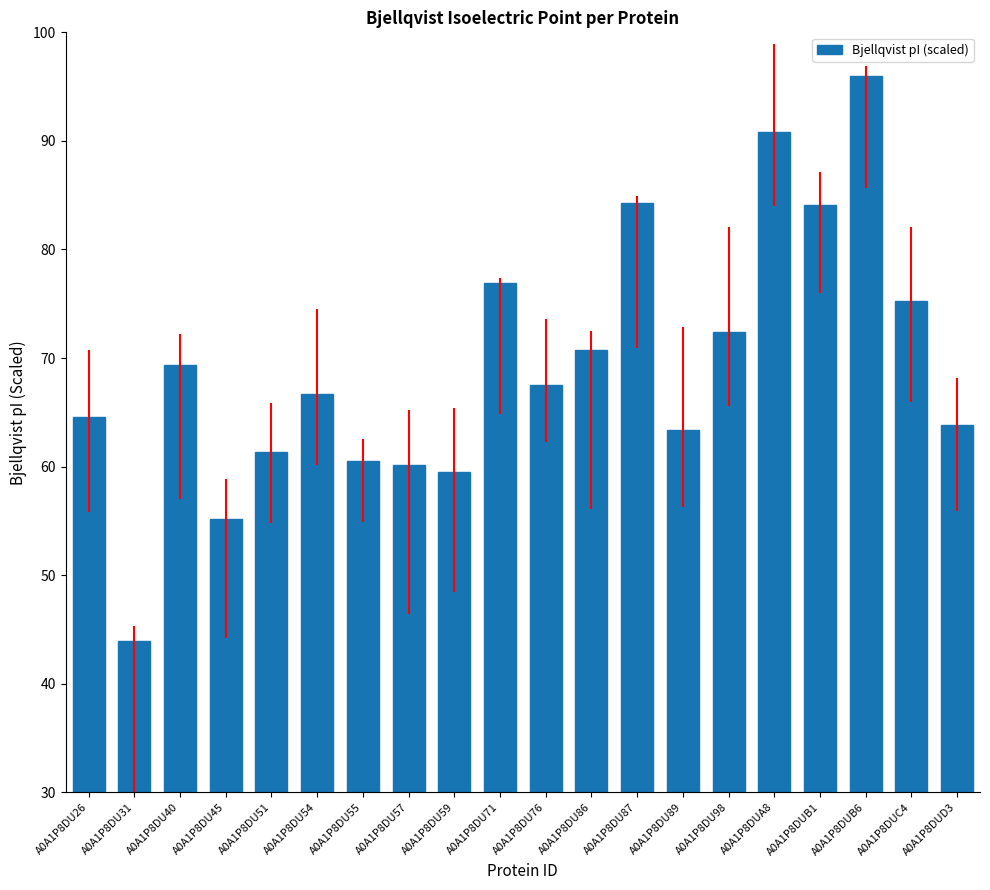

Is it true that the value at A0A1P8DU89 is 111.0?

False